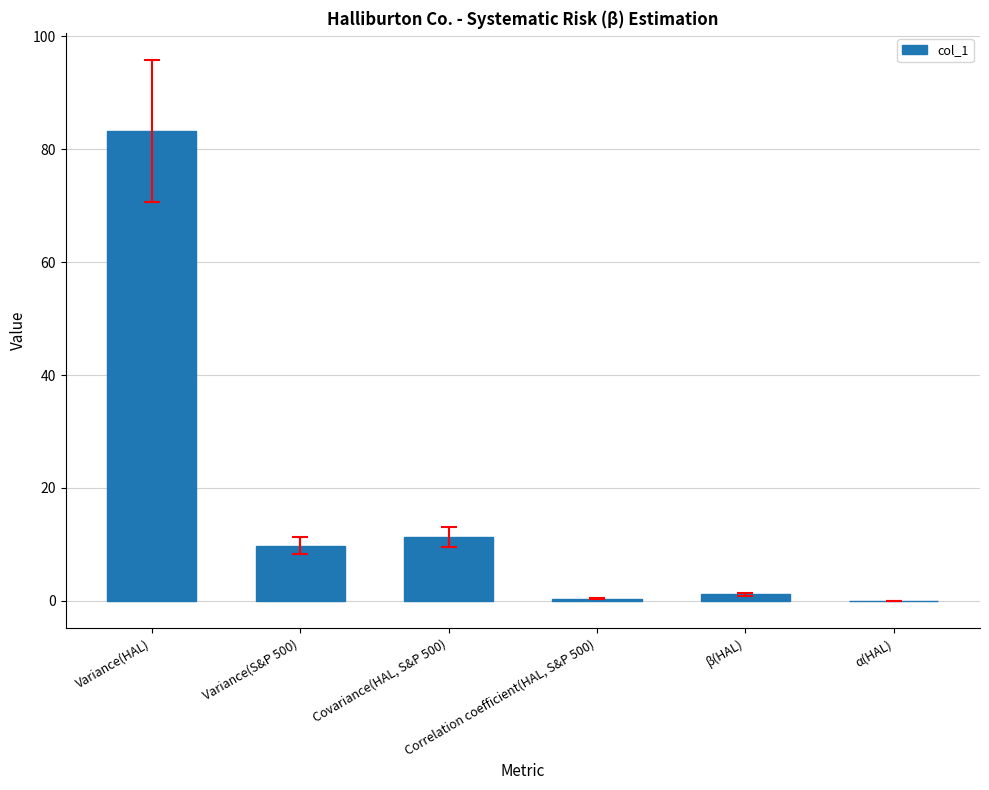

What is the sum of all values?

106.0